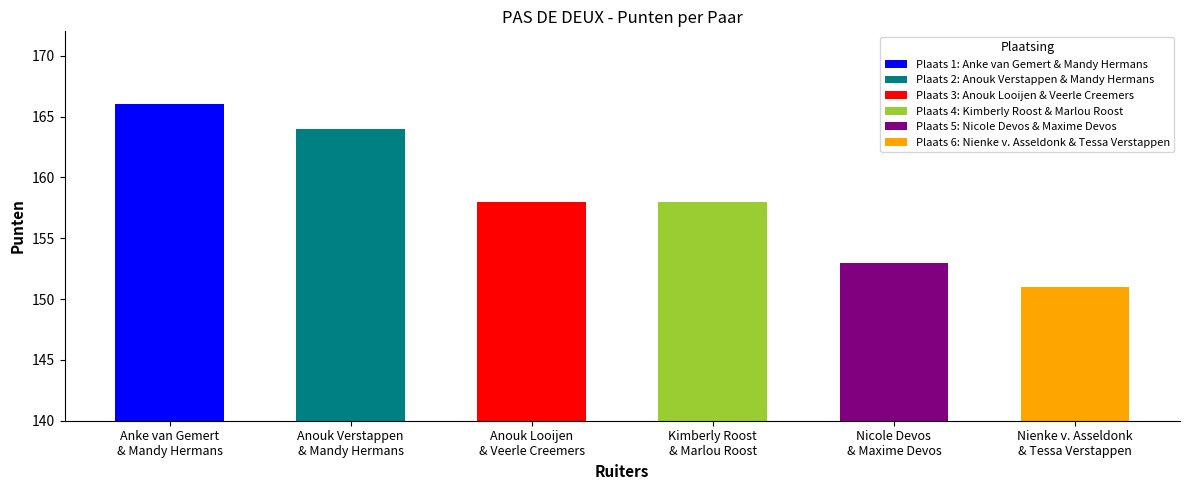

Are the bars grouped side by side (vs. stacked)?

No